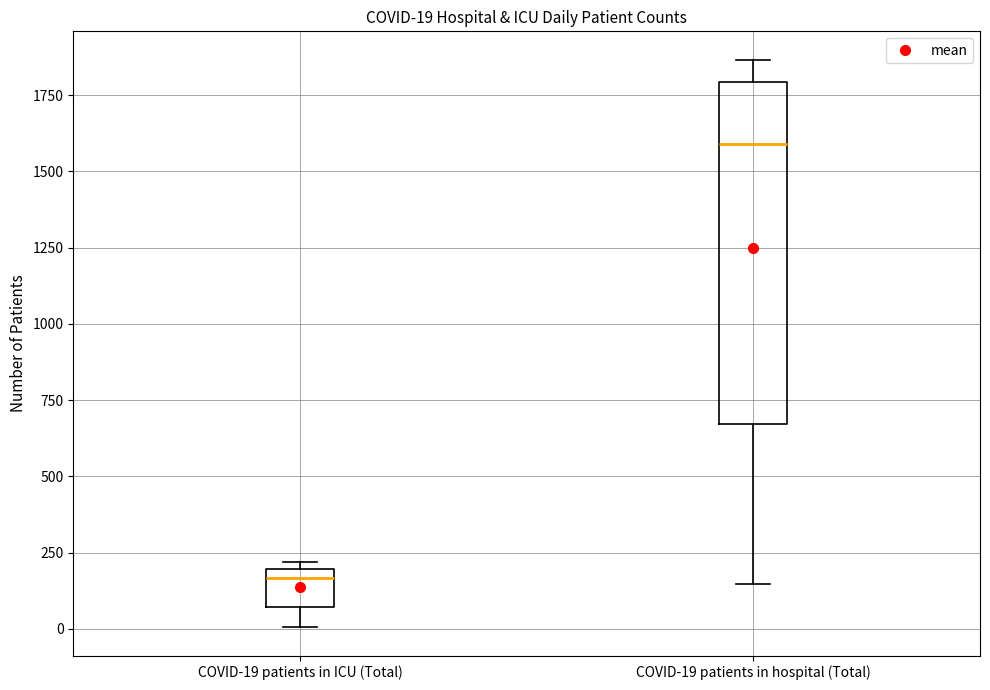

Comparing the boxes themselves (not the whiskers), which one is the tallest?

COVID-19 patients in hospital (Total)